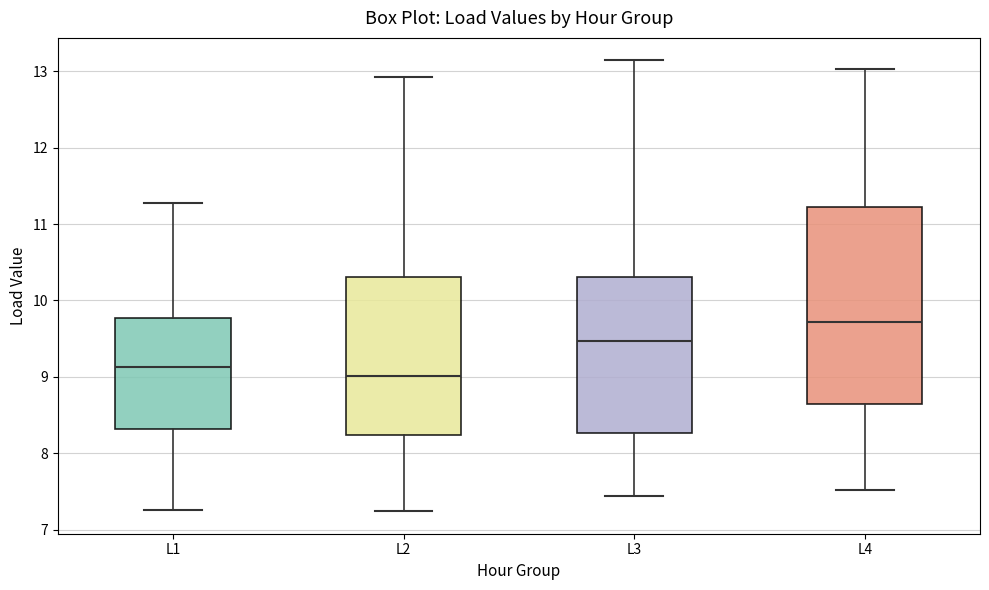

Comparing the boxes themselves (not the whiskers), which one is the tallest?

L4